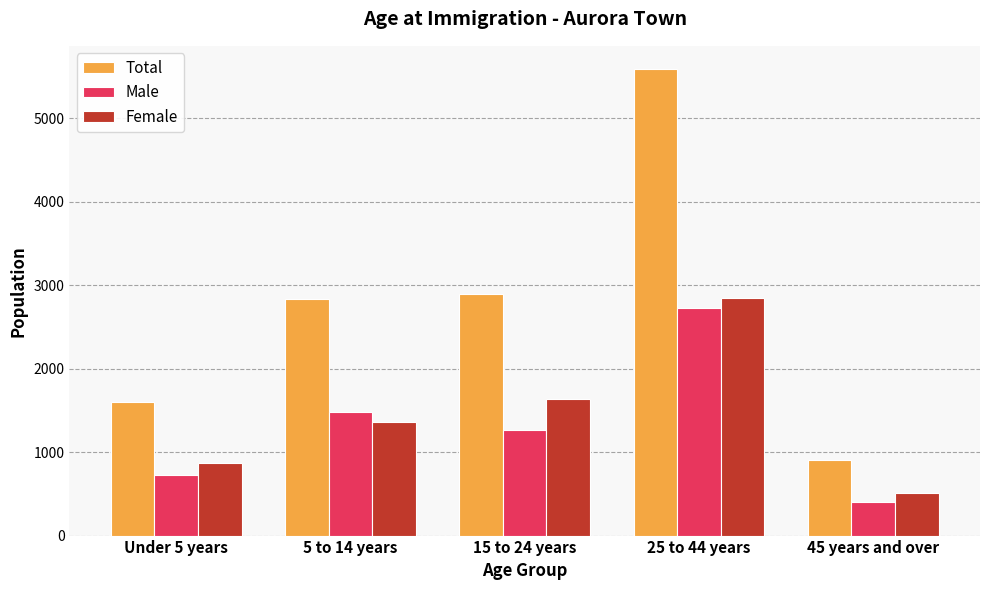

What are all the series names shown in the legend?

Total, Male, Female